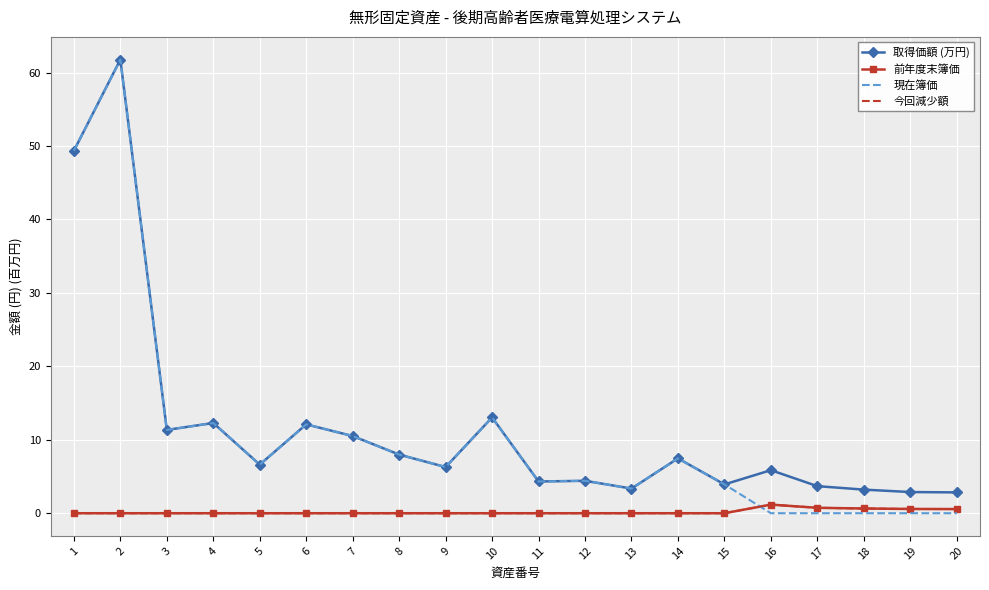

At which category is the sum across all series the highest?

2